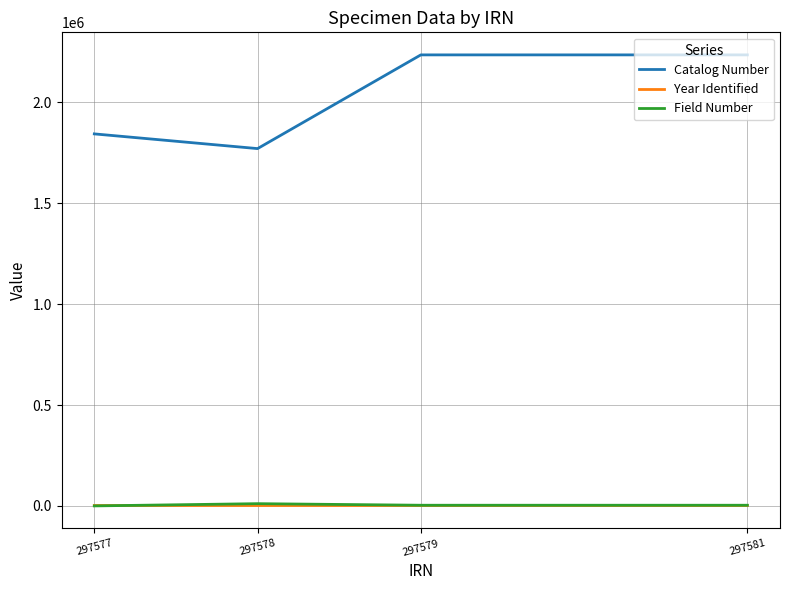

Is the value of Year Identified at 297577 greater than the value of Catalog Number at 297578?

No